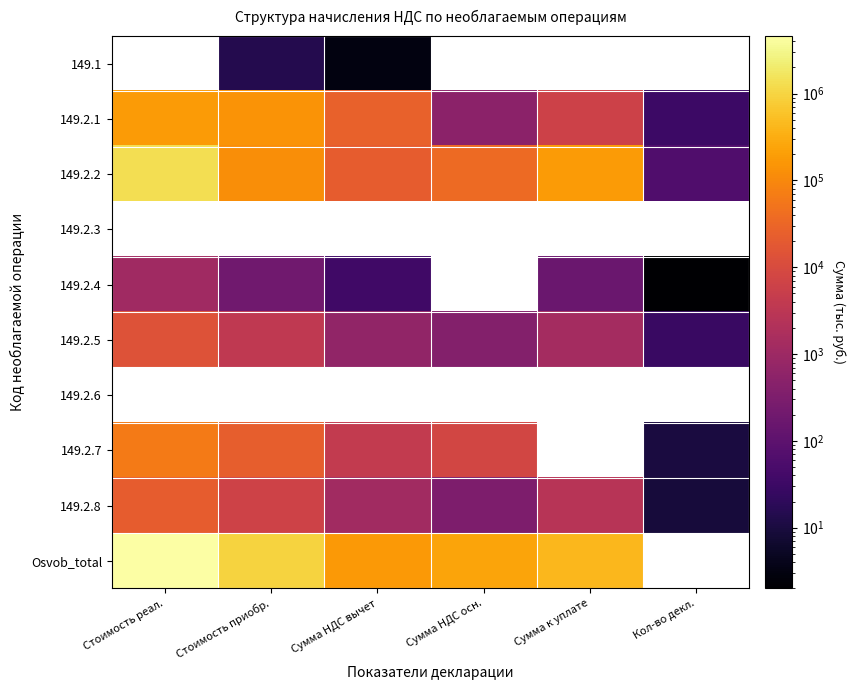

What is the average value of the 149.2.2 series?

287844.5